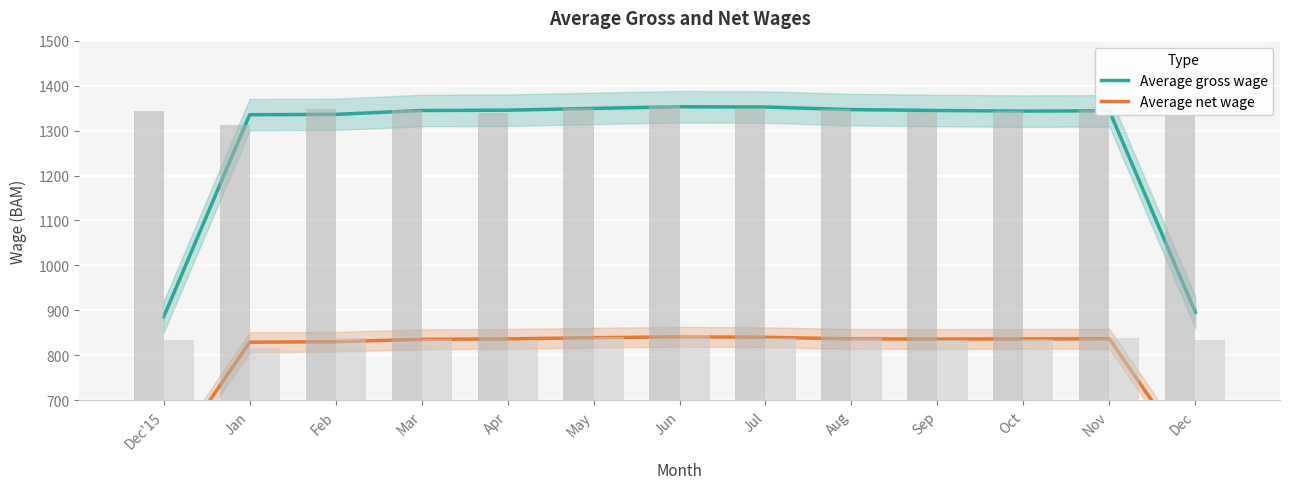

Are the bars horizontal?

No